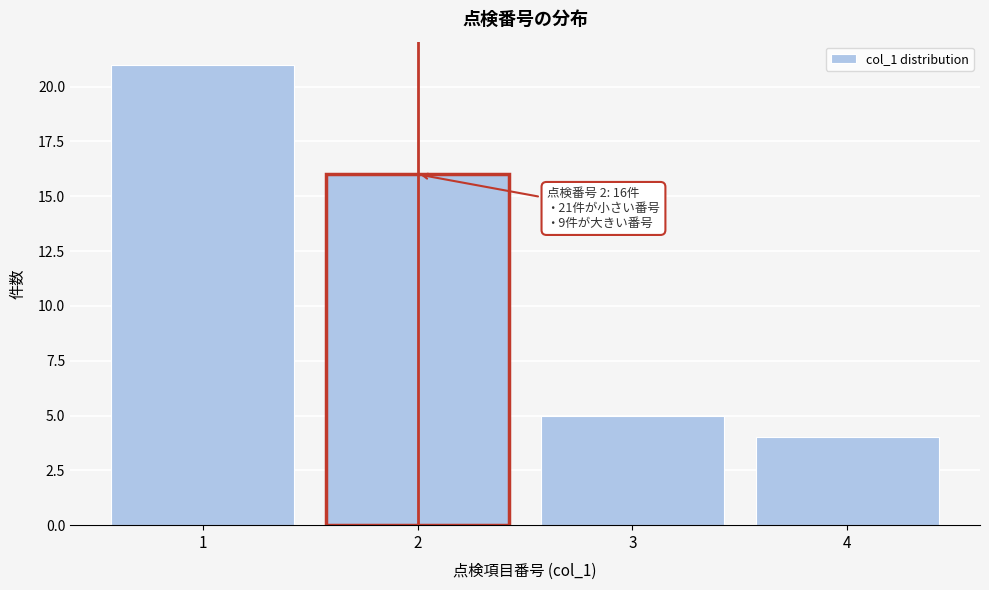

Reading right to left, transcribe all the data shown in this chart.

4	5	16	21